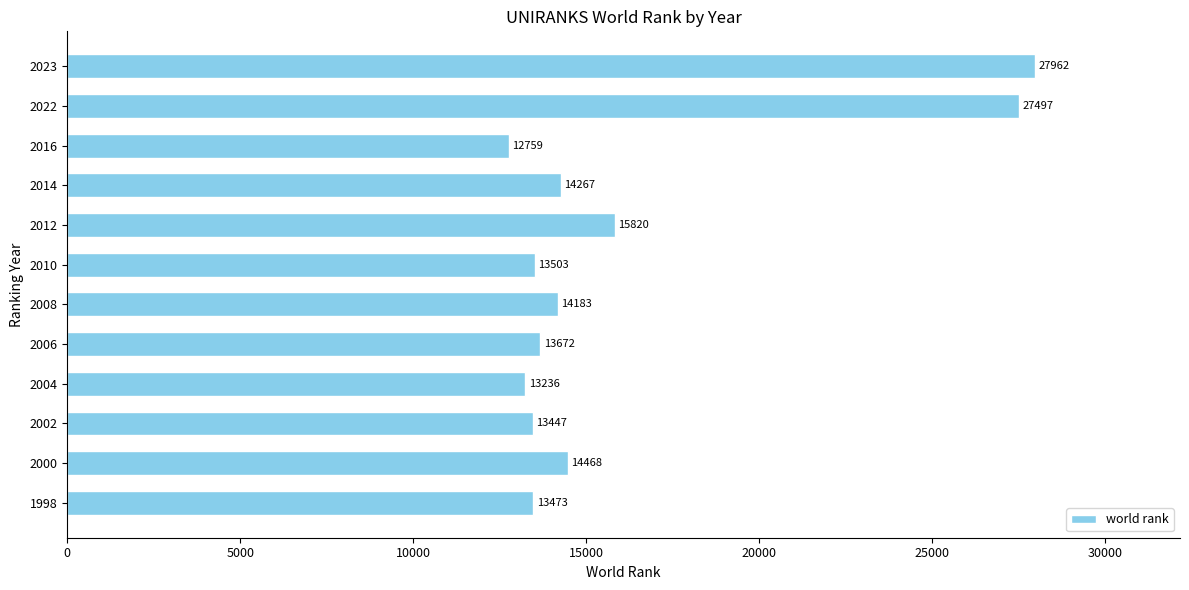

Approximately how many times larger is the value at 1998 compared to 2006?

1.0